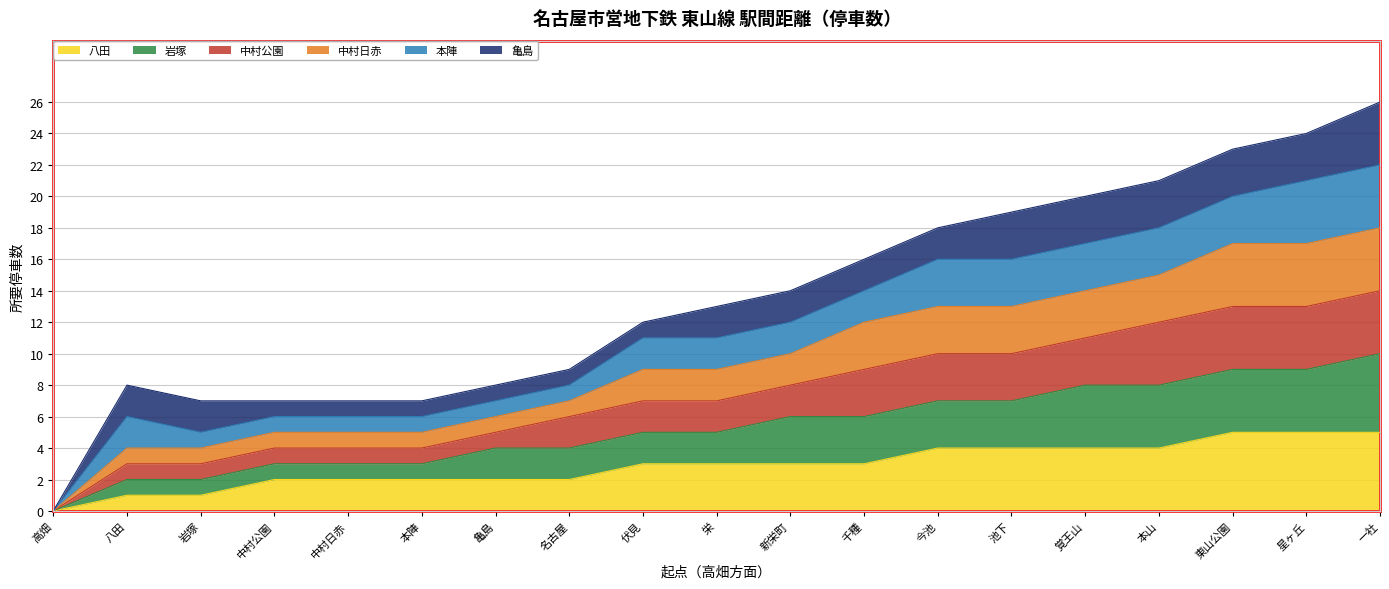

What is the total value across all series at 名古屋?

9